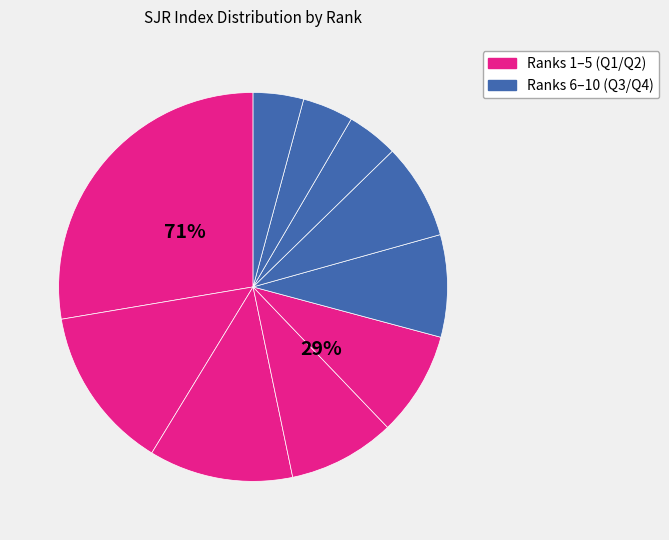

Is Rank 8 the majority of the pie?

No